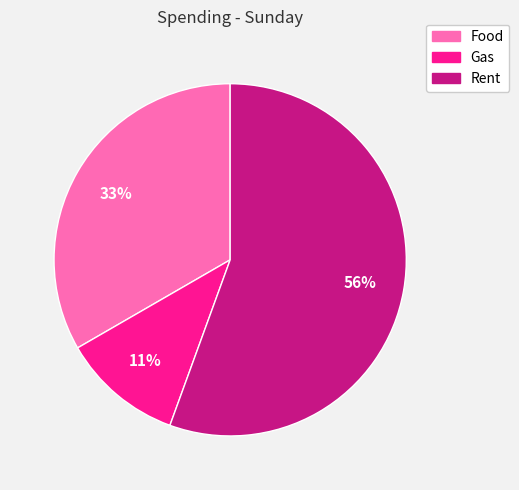

To the nearest percent, what is the combined percentage of Gas and Rent?

67%